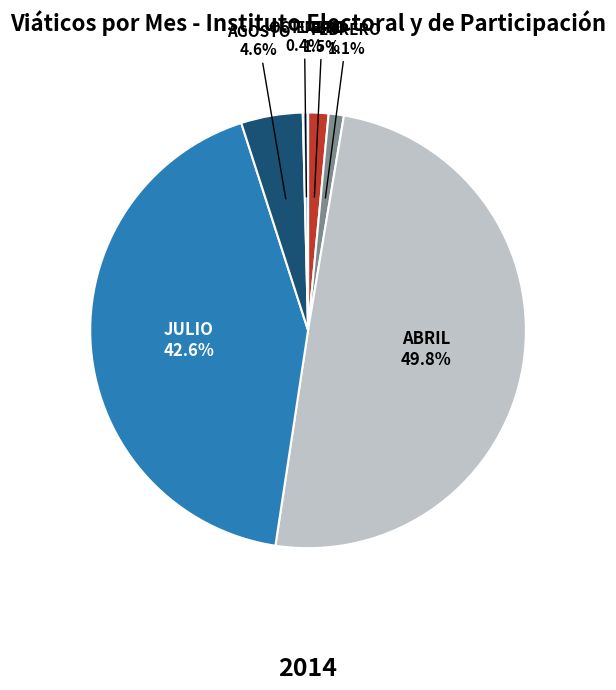

To the nearest percent, what is the difference between the ENERO and AGOSTO slice percentages?

3%